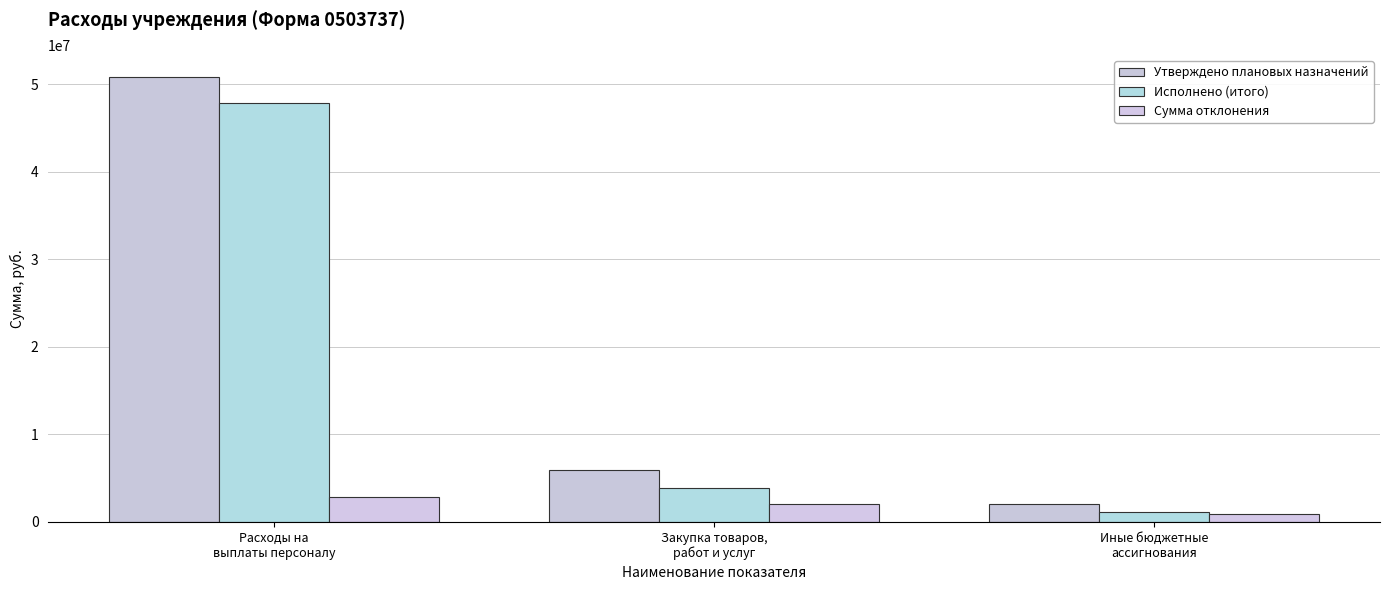

Where does the Исполнено (итого) series first go above 3882877?

Расходы на
выплаты персоналу